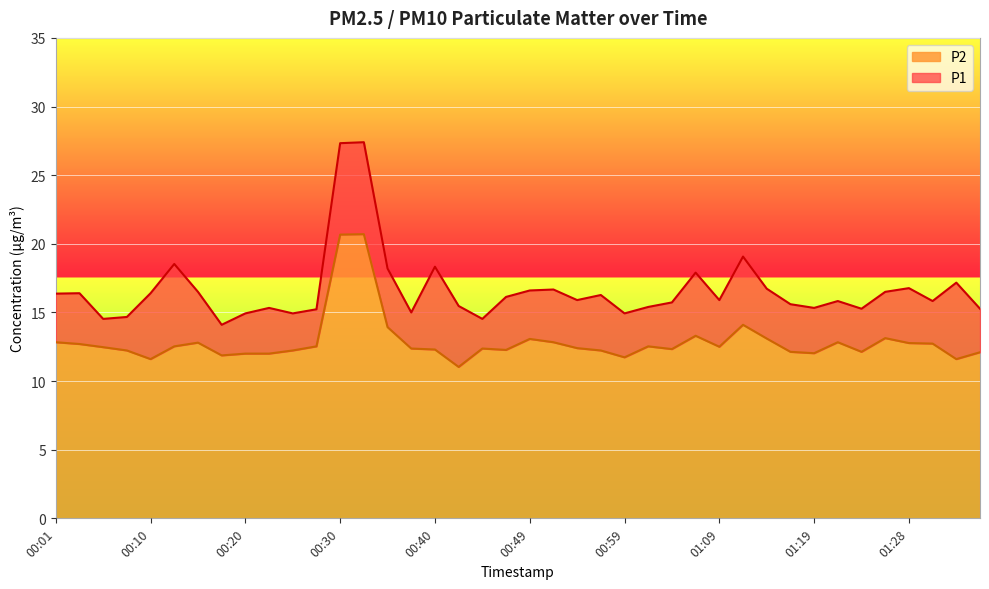

What are all the series names shown in the legend?

P2, P1